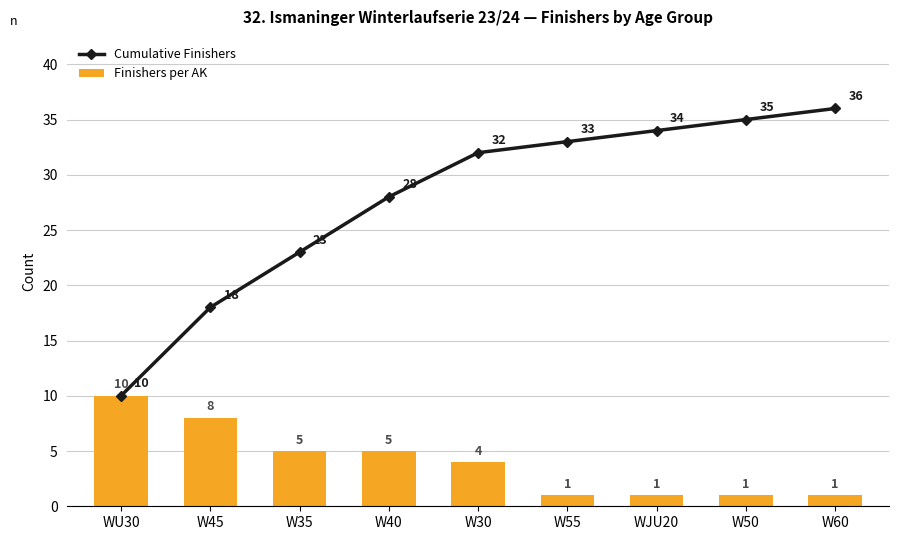

What is the maximum value for Cumulative Finishers?

36